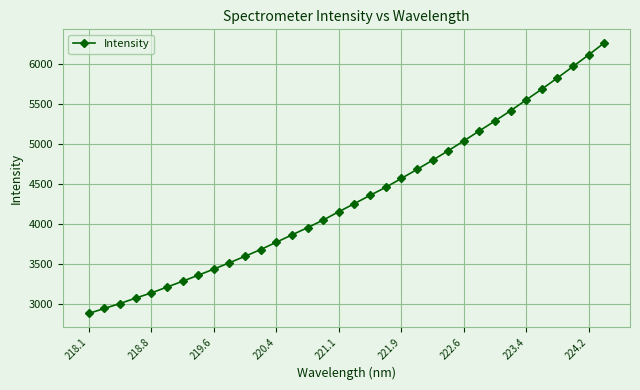

What is the difference between the maximum and minimum values?

3376.2